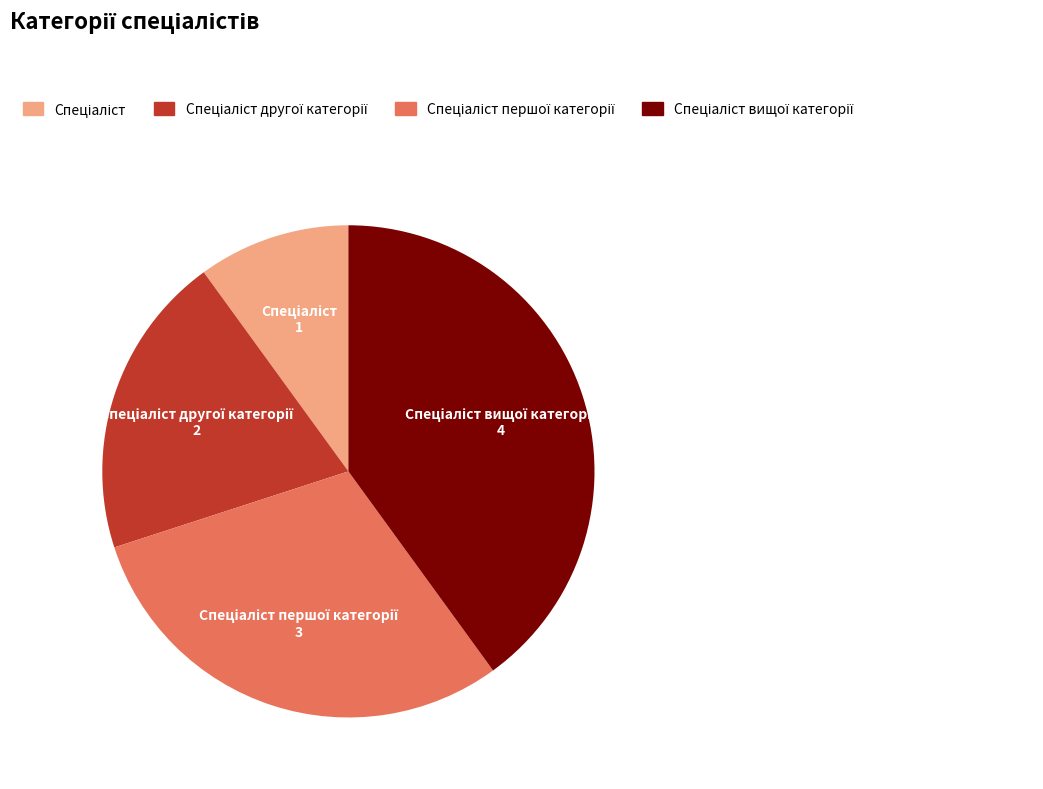

Does any single category account for the majority?

No